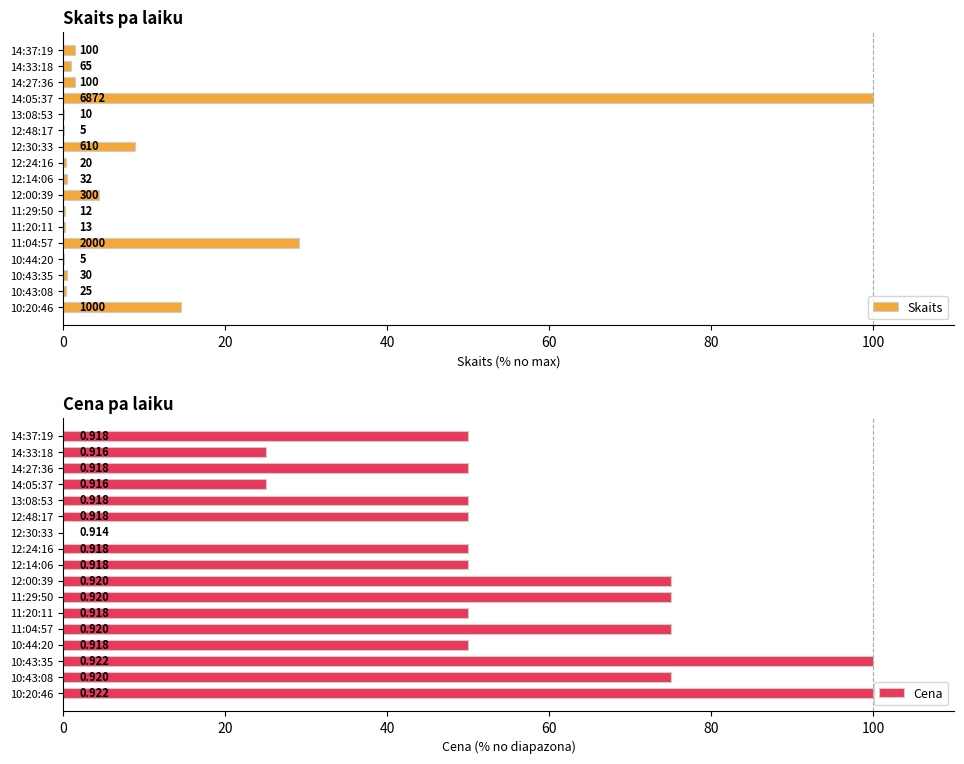

Between 12:48:17 and 10:43:35, which series saw the biggest shift?

Cena